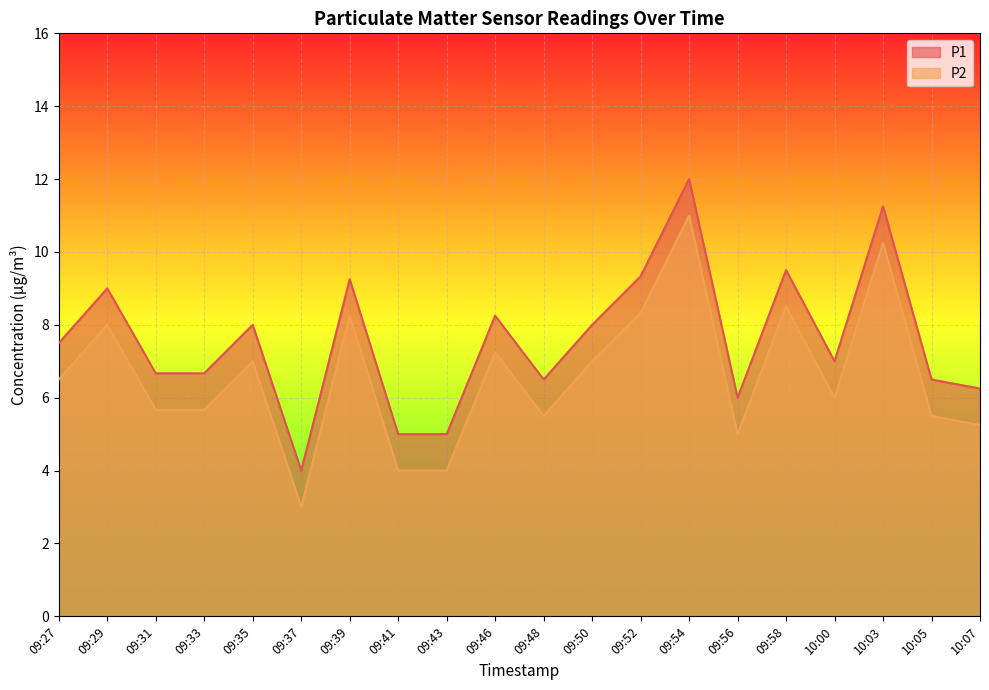

Which category has the lowest value in the P1 series?

09:37